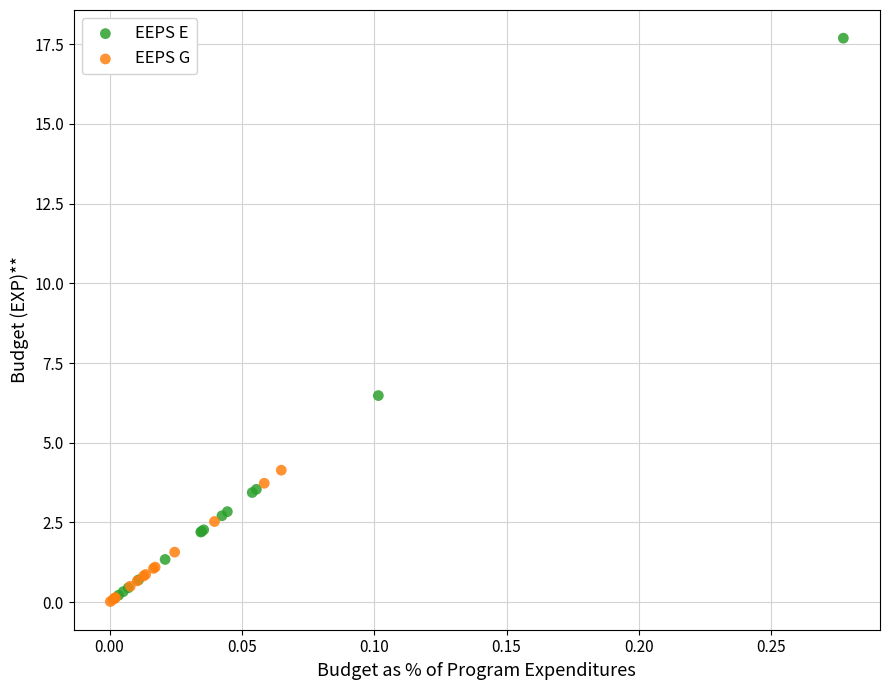

Which series contains the highest Y value?

EEPS E